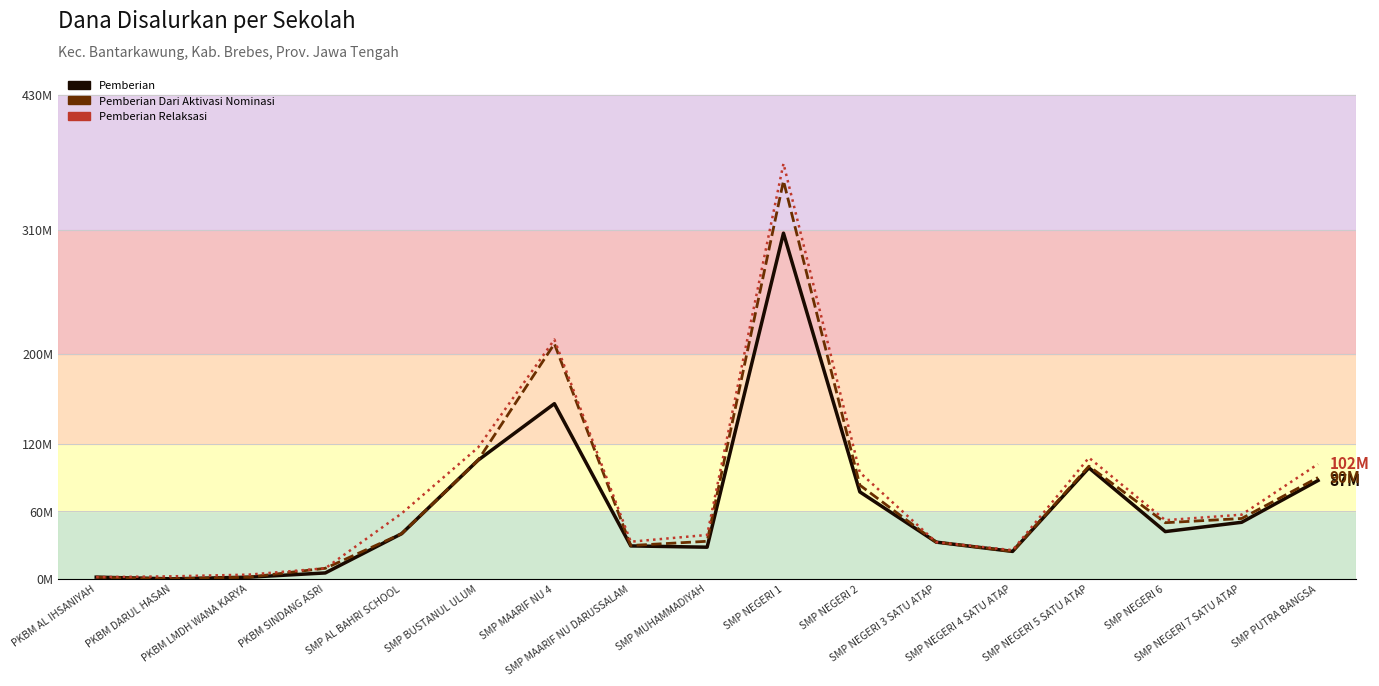

Is the value of Pemberian Relaksasi at SMP NEGERI 2 greater than the value of Pemberian Dari Aktivasi Nominasi at SMP NEGERI 4 SATU ATAP?

Yes